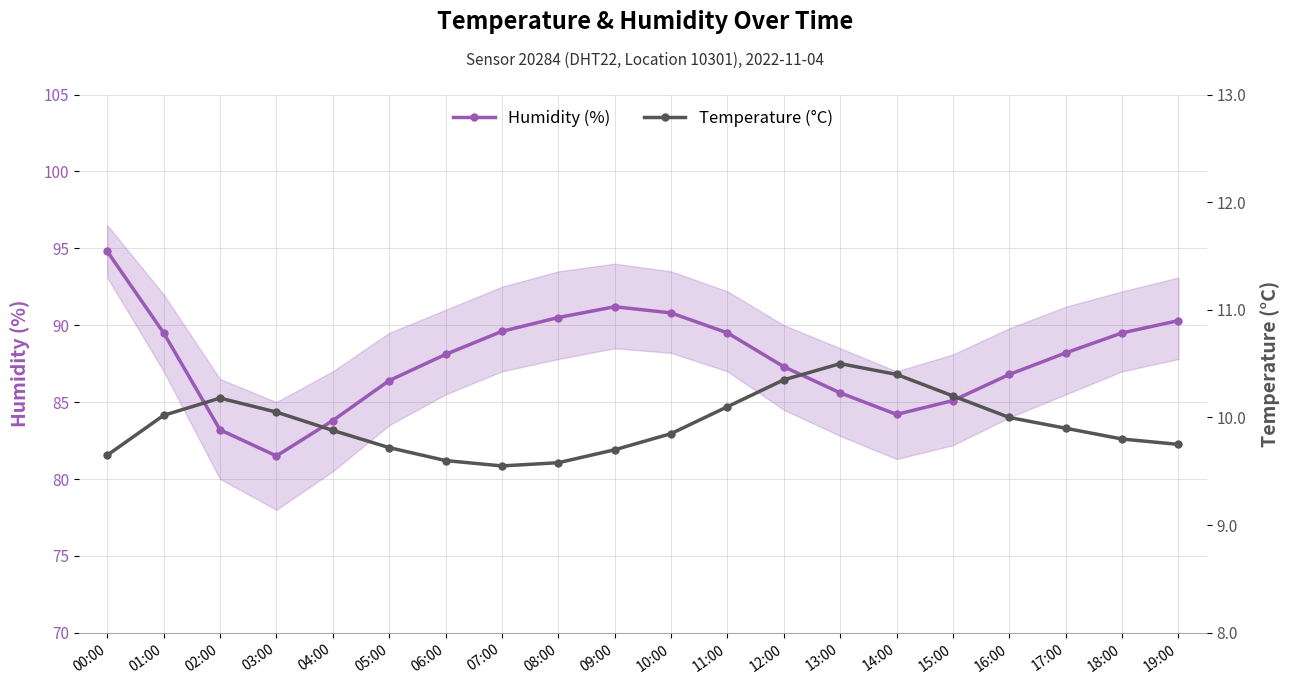

Rank the categories by Temperature (°C) value from lowest to highest.

07:00, 08:00, 06:00, 00:00, 09:00, 05:00, 19:00, 18:00, 10:00, 04:00, 17:00, 16:00, 01:00, 03:00, 11:00, 02:00, 15:00, 12:00, 14:00, 13:00